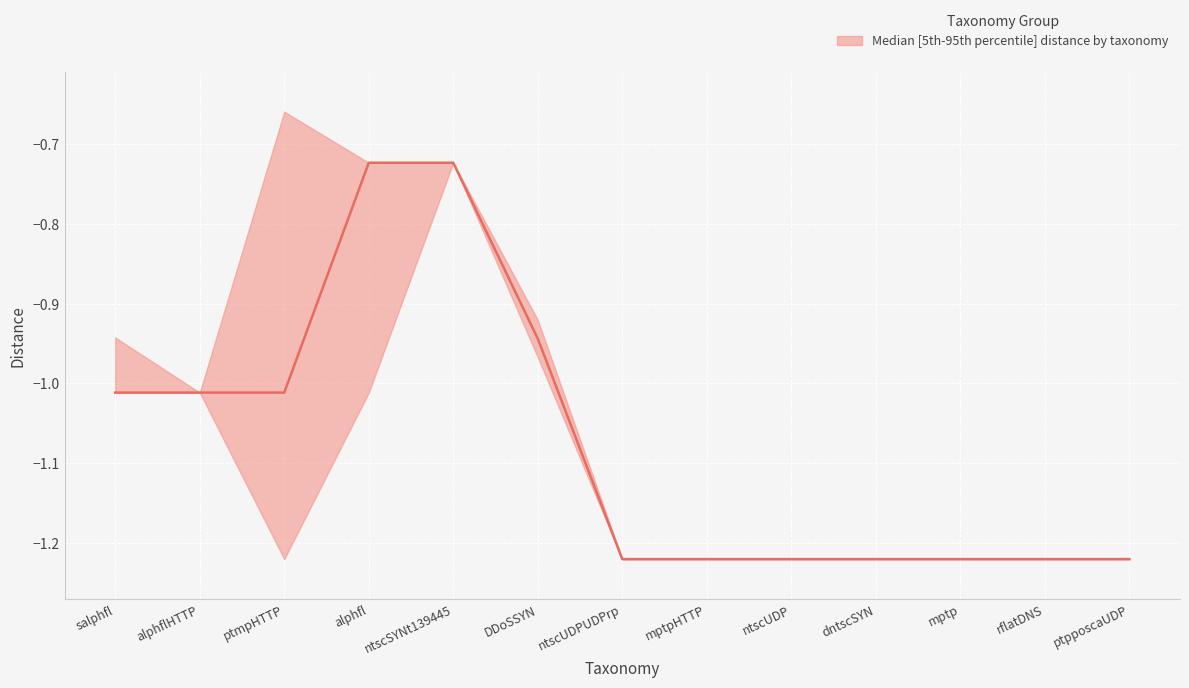

Reading right to left, transcribe all the data shown in this chart.

median: ptpposcaUDP=-1.2	rflatDNS=-1.2	mptp=-1.2	dntscSYN=-1.2	ntscUDP=-1.2	mptpHTTP=-1.2	ntscUDPUDPrp=-1.2	DDoSSYN=-0.9	ntscSYNt139445=-0.7	alphfl=-0.7	ptmpHTTP=-1.0	alphflHTTP=-1.0	salphfl=-1.0
upper: ptpposcaUDP=-1.2	rflatDNS=-1.2	mptp=-1.2	dntscSYN=-1.2	ntscUDP=-1.2	mptpHTTP=-1.2	ntscUDPUDPrp=-1.2	DDoSSYN=-0.9	ntscSYNt139445=-0.7	alphfl=-0.7	ptmpHTTP=-0.7	alphflHTTP=-1.0	salphfl=-0.9
lower: ptpposcaUDP=-1.2	rflatDNS=-1.2	mptp=-1.2	dntscSYN=-1.2	ntscUDP=-1.2	mptpHTTP=-1.2	ntscUDPUDPrp=-1.2	DDoSSYN=-1.0	ntscSYNt139445=-0.7	alphfl=-1.0	ptmpHTTP=-1.2	alphflHTTP=-1.0	salphfl=-1.0